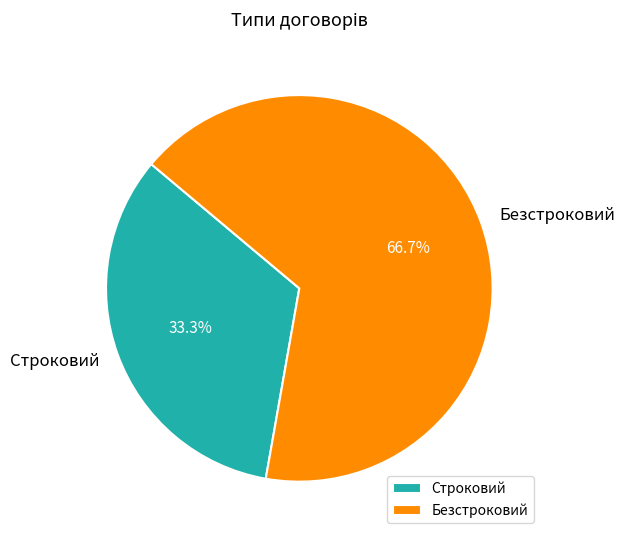

Between Строковий and Безстроковий, which is larger?

Безстроковий